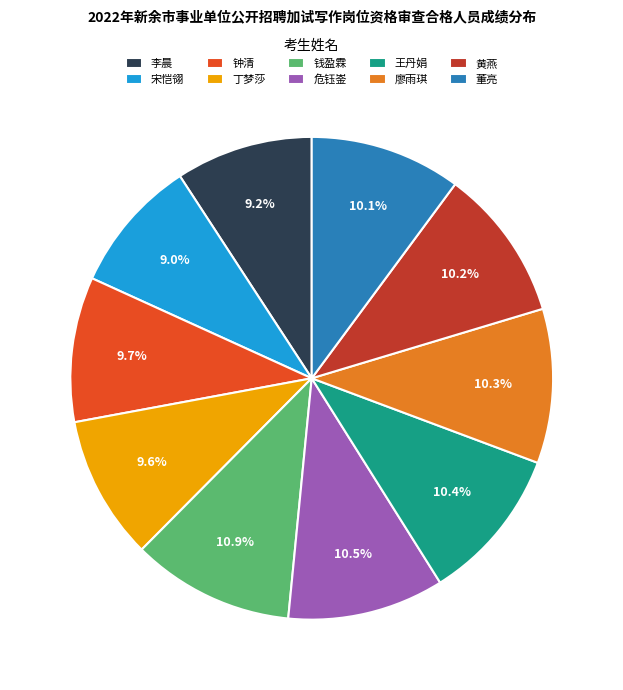

To the nearest percent, what percentage of the pie is 董亮?

10%